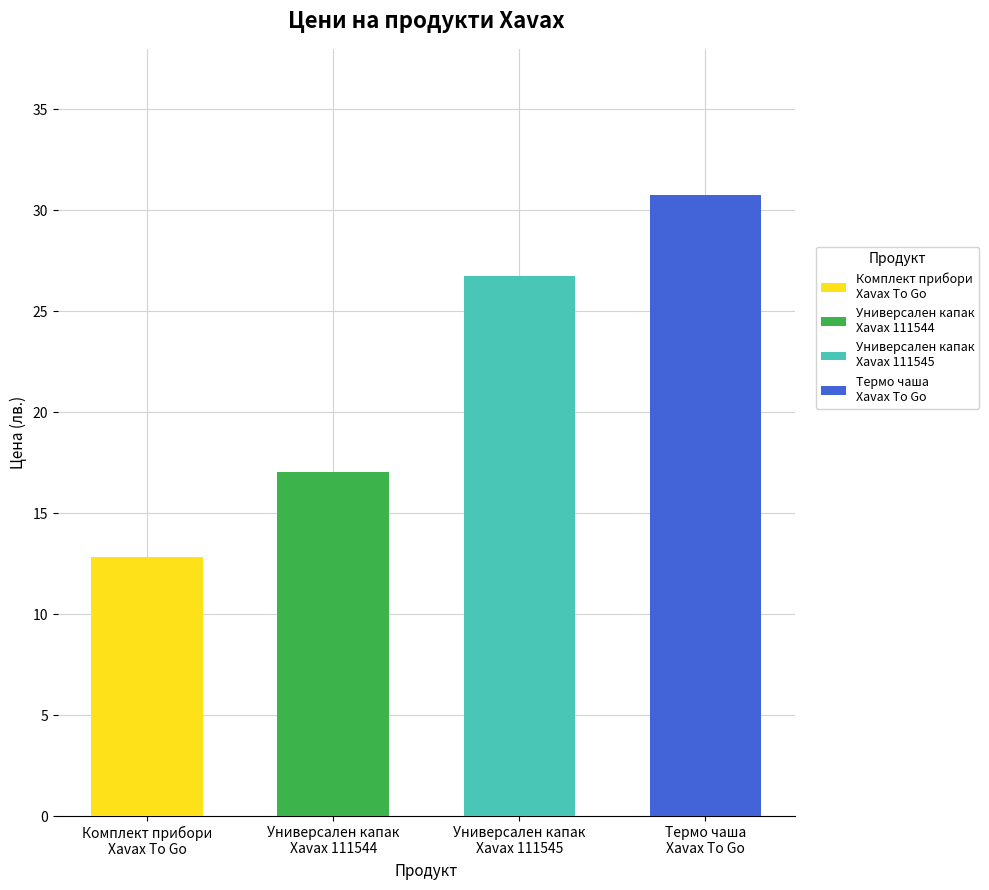

How many data points are less than 26?

2